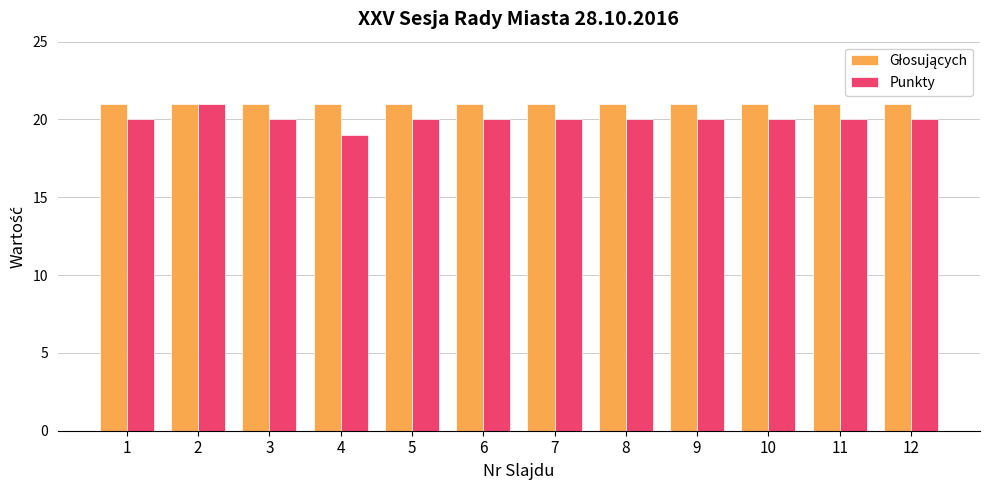

The Punkty series shows 19 at 4. True or false?

True